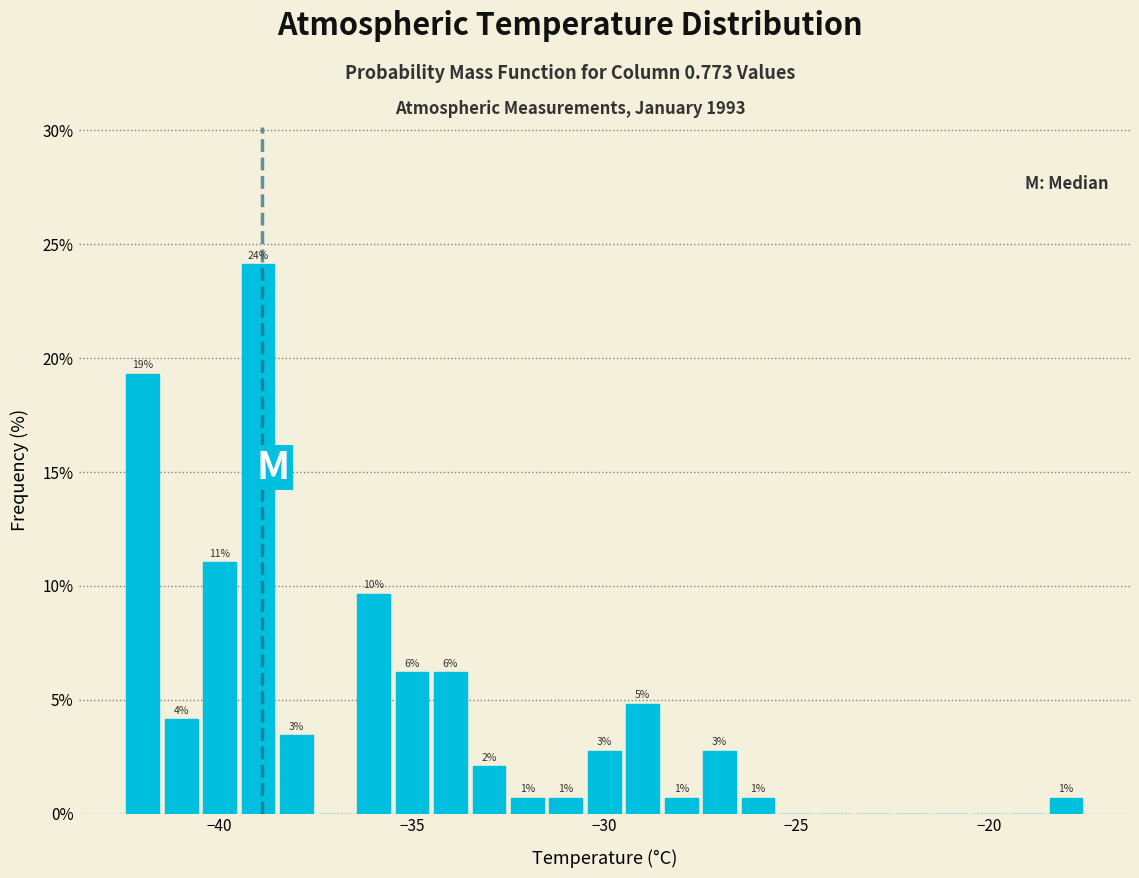

Read against the x-axis, roughly where is the centre of the tallest bar?

-39.0